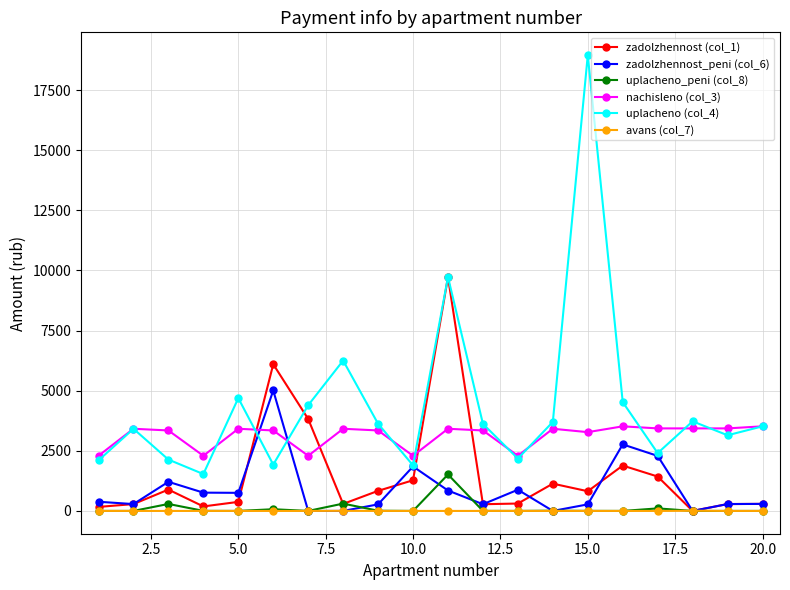

Which series has the largest total across all categories?

uplacheno (col_4)